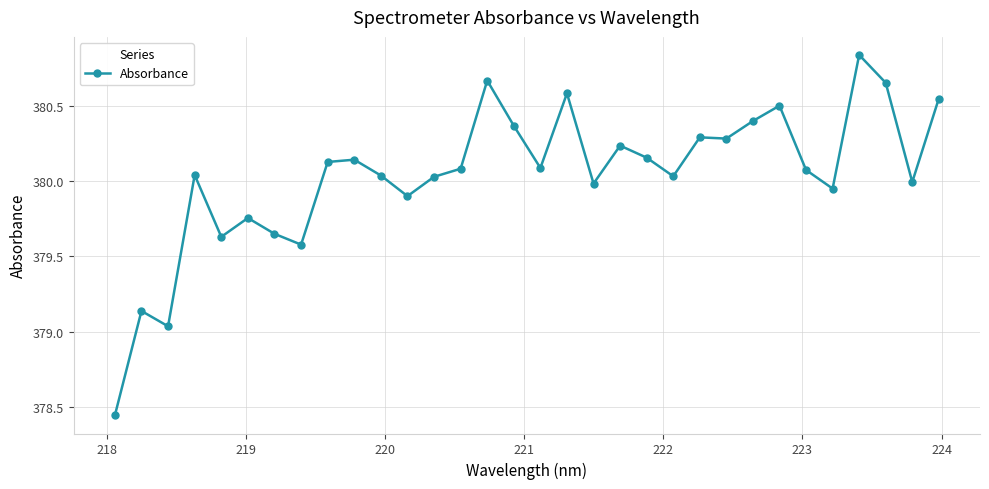

What is the difference between the second highest and minimum values?

2.2